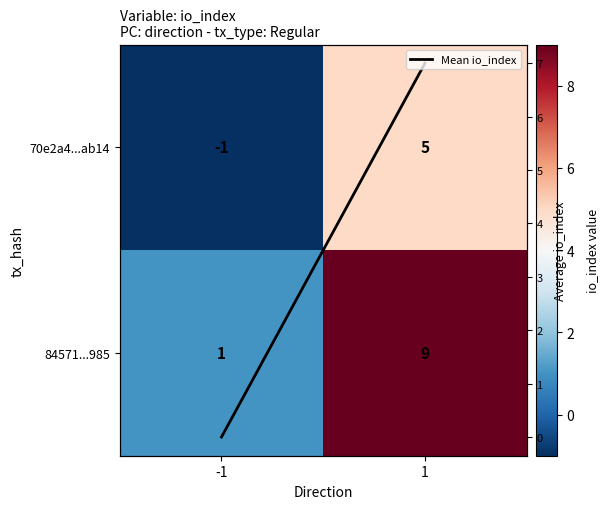

At which label does 70e2a4...ab14 reach its peak?

1